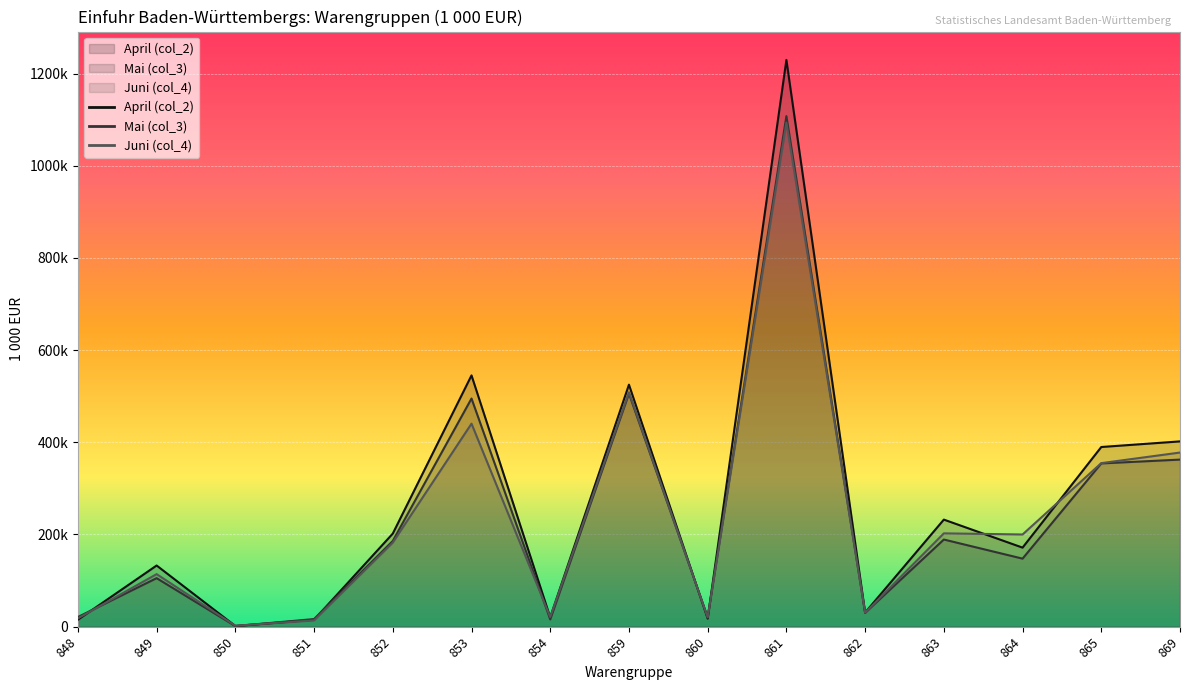

How many lines are shown in the chart?

3